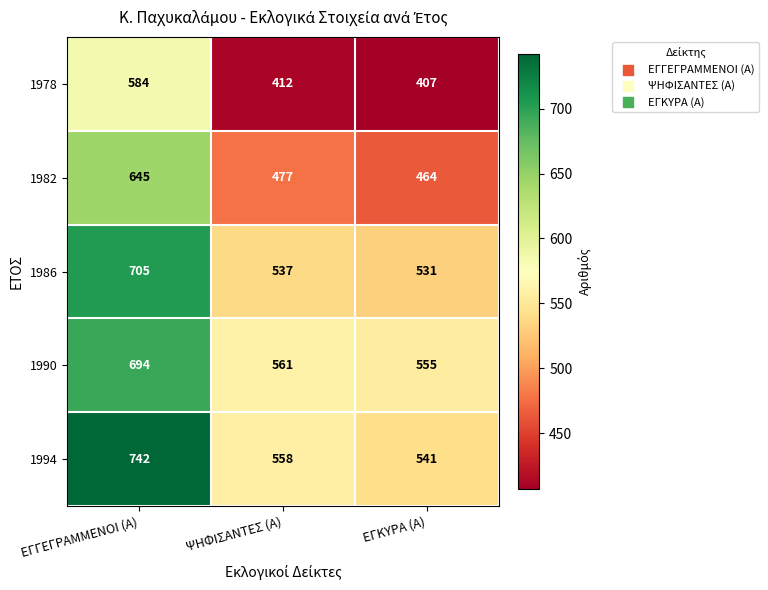

True or false: 1986 has a value of 705 at ΕΓΓΕΓΡΑΜΜΕΝΟΙ (Α).

True